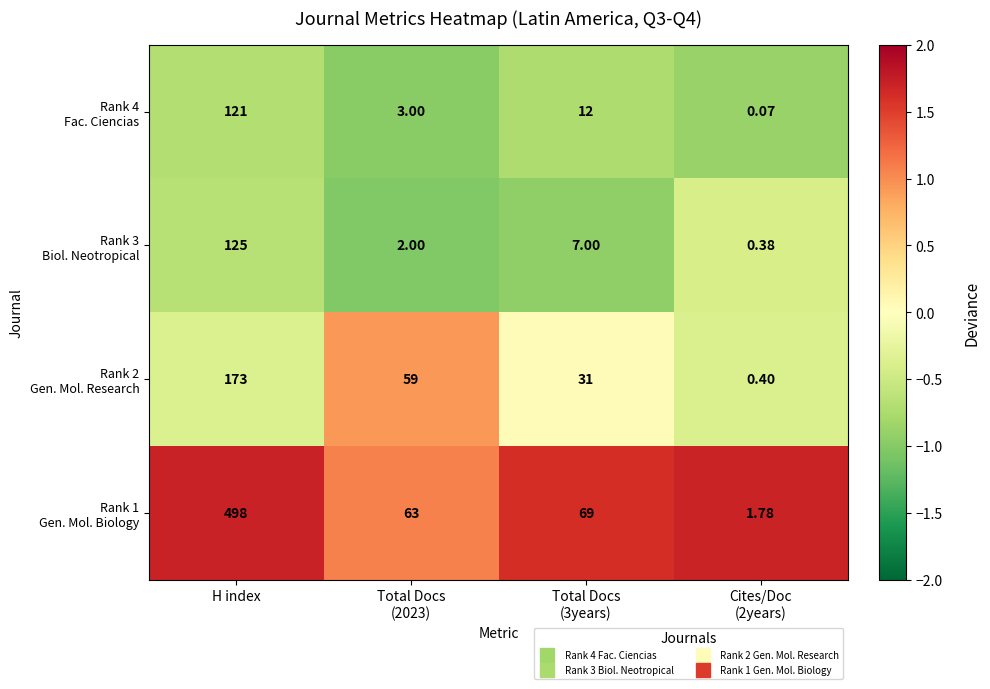

At which category is the sum across all series the highest?

H index